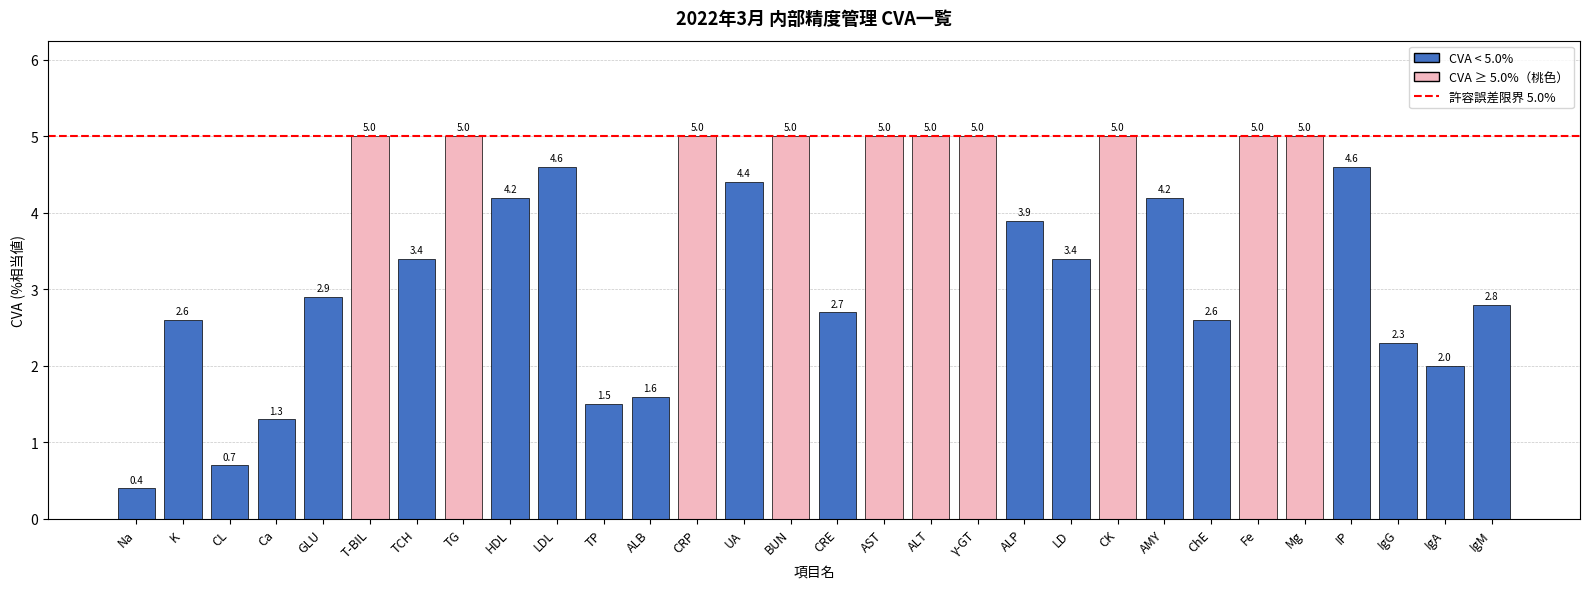

Reading left to right, transcribe all the data shown in this chart.

0.4	2.6	0.7	1.3	2.9	5.0	3.4	5.0	4.2	4.6	1.5	1.6	5.0	4.4	5.0	2.7	5.0	5.0	5.0	3.9	3.4	5.0	4.2	2.6	5.0	5.0	4.6	2.3	2.0	2.8